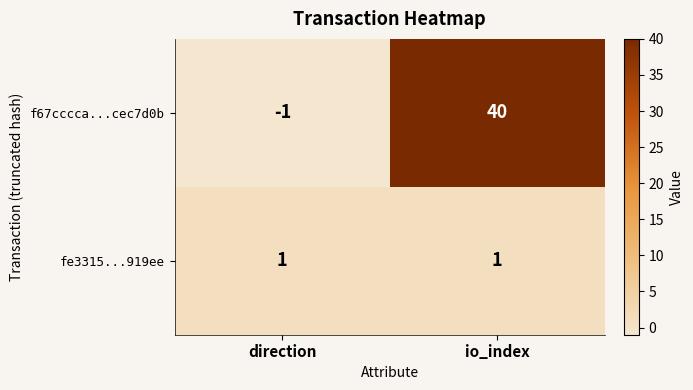

Reading left to right, extract all data points from this chart.

f67cccca...cec7d0b: direction=-1	io_index=40
fe3315...919ee: direction=1	io_index=1